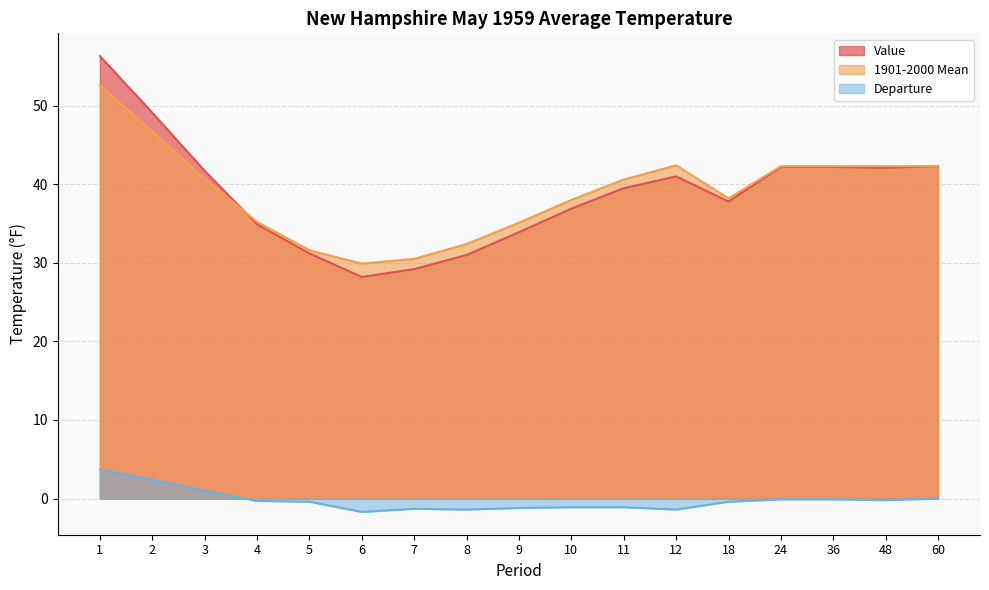

What is the difference between the highest and lowest values at 4?

35.5